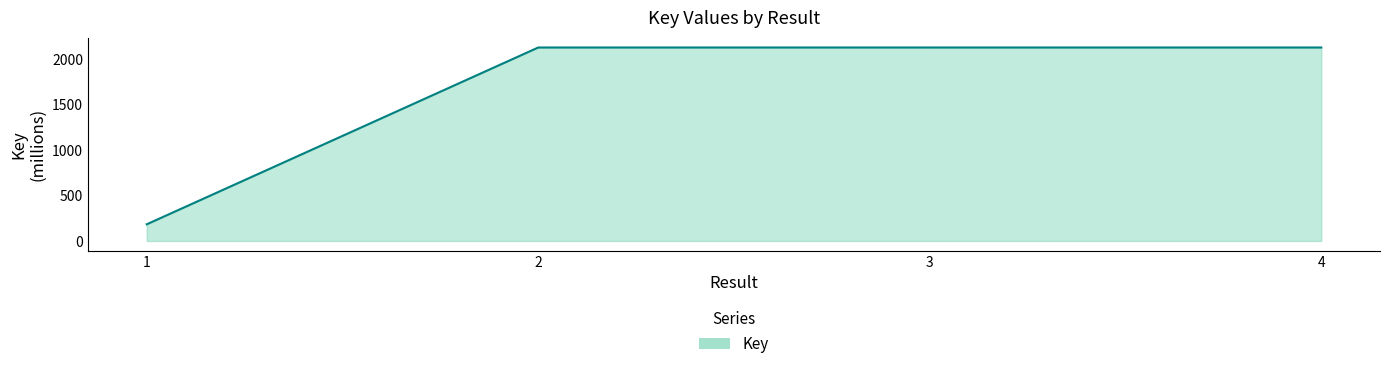

How many values are below 2129?

1